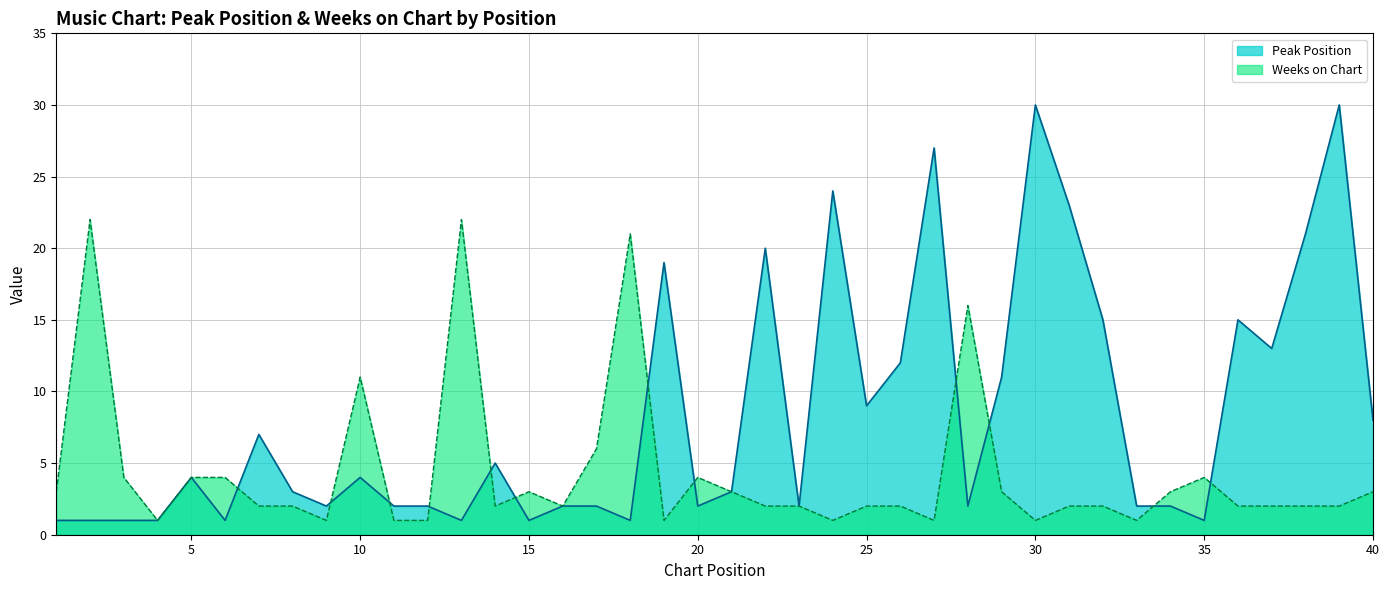

How many lines are shown in the chart?

2